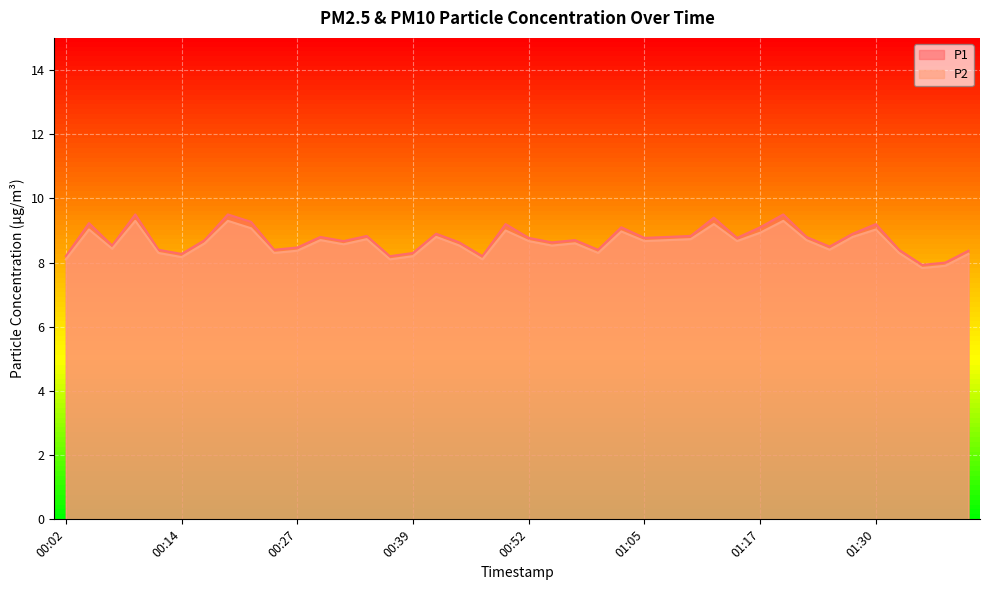

At which category is the sum across all series the highest?

00:09